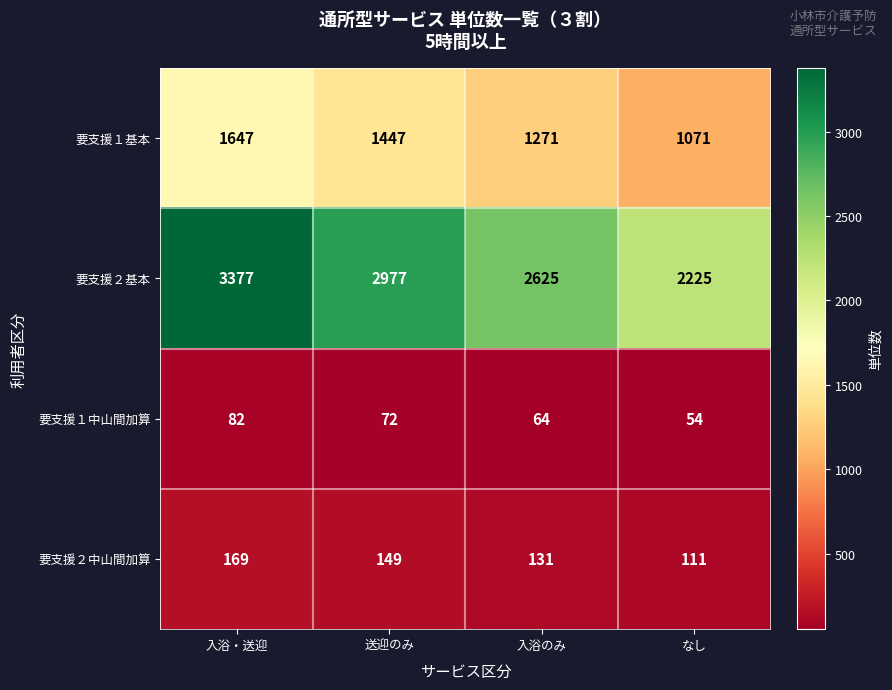

Which series has the widest spread of values?

要支援２基本